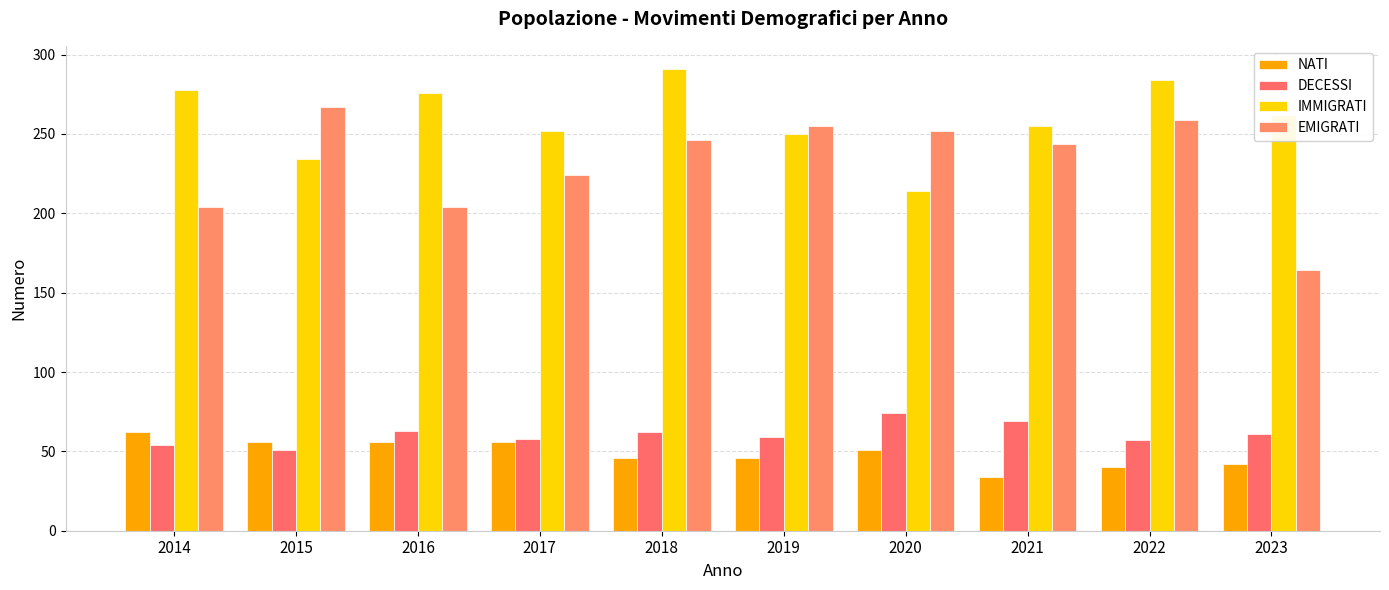

What is the difference between the maximum and minimum values in the NATI series?

28